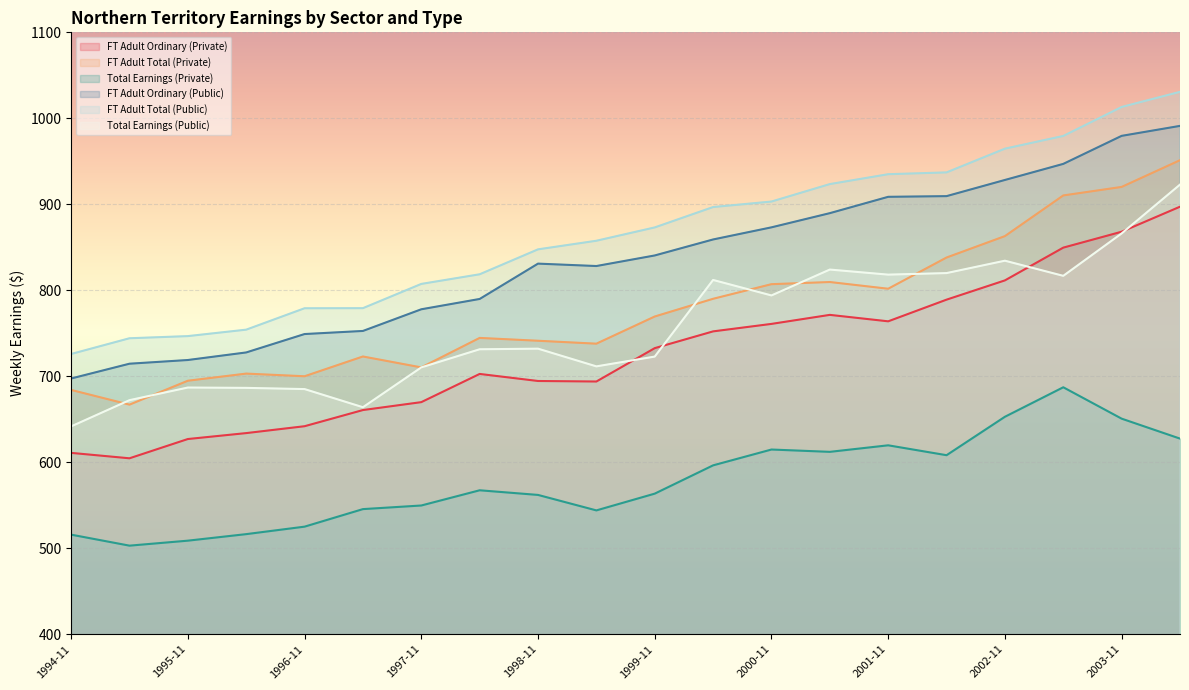

What is the value of the FT Adult Ordinary (Public) point at the 12th from the left?

859.1